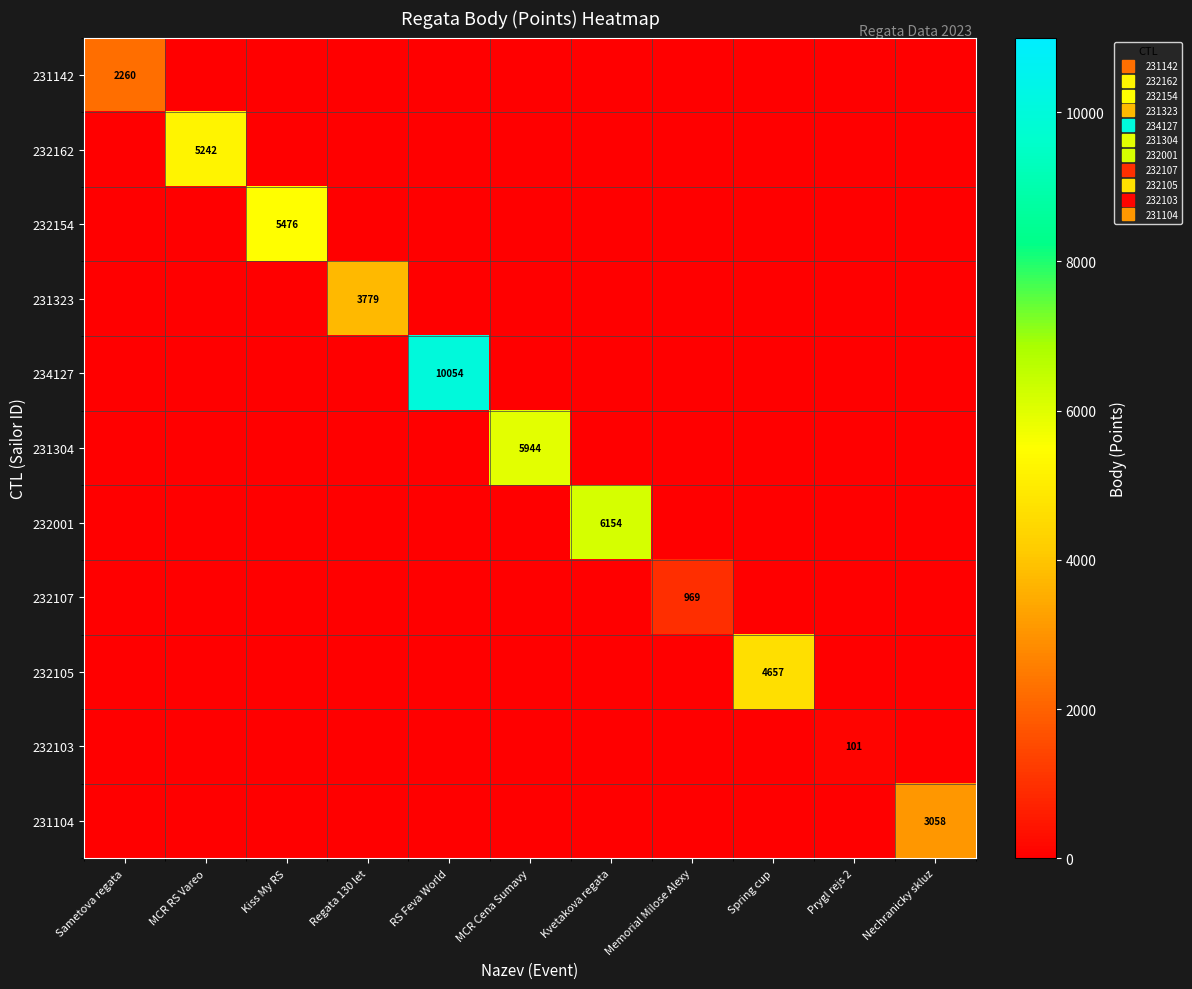

Is it true that 231323 equals 0 at Prygl rejs 2?

True